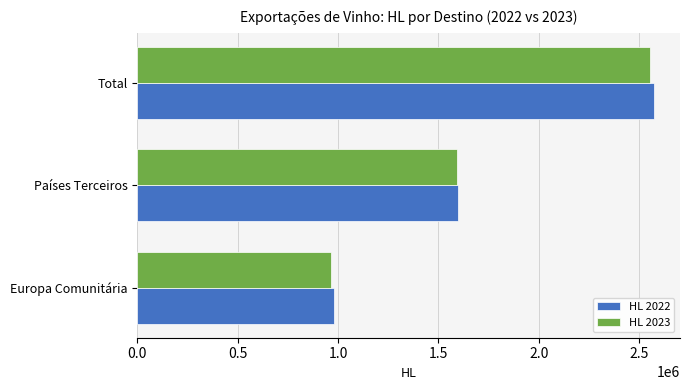

Which series has the largest range (max minus min)?

HL 2022